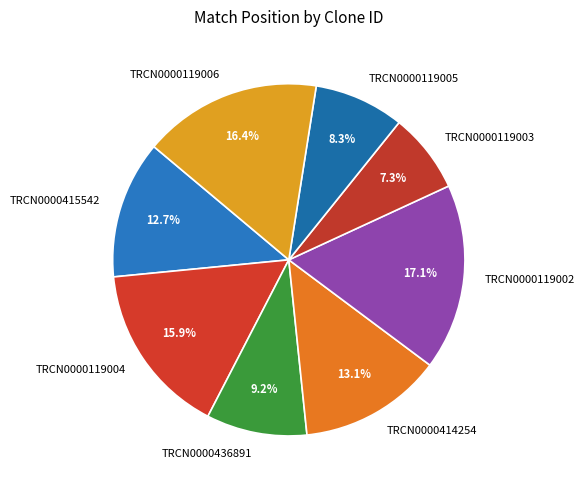

What is the total percentage of TRCN0000119002 and TRCN0000414254?

30.2%